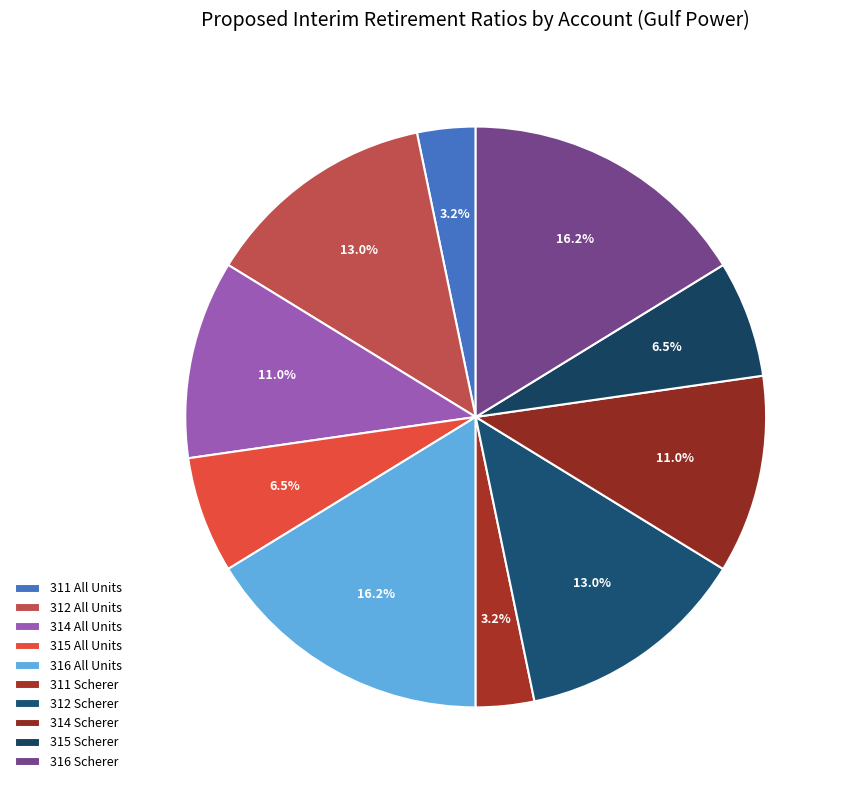

How many slices are in this pie chart?

10